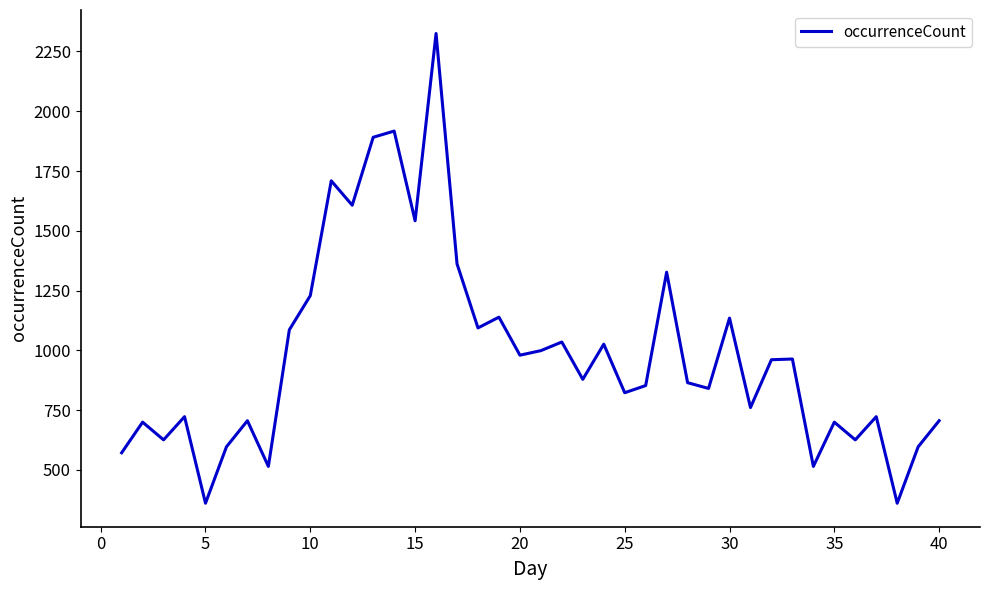

What is the difference between the maximum and minimum values?

1964